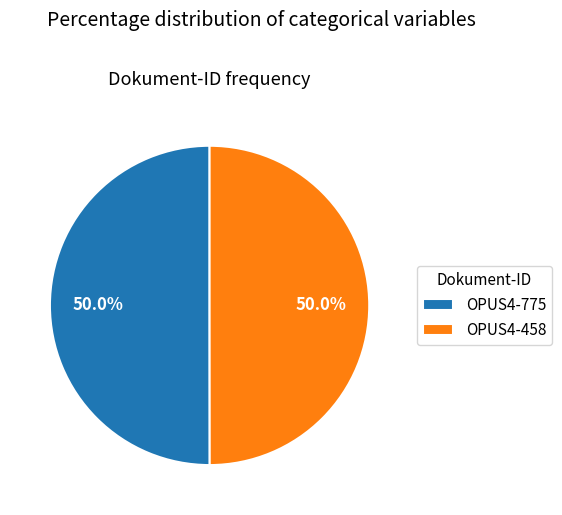

What is the ratio of the value at OPUS4-775 to the value at OPUS4-458?

1.0